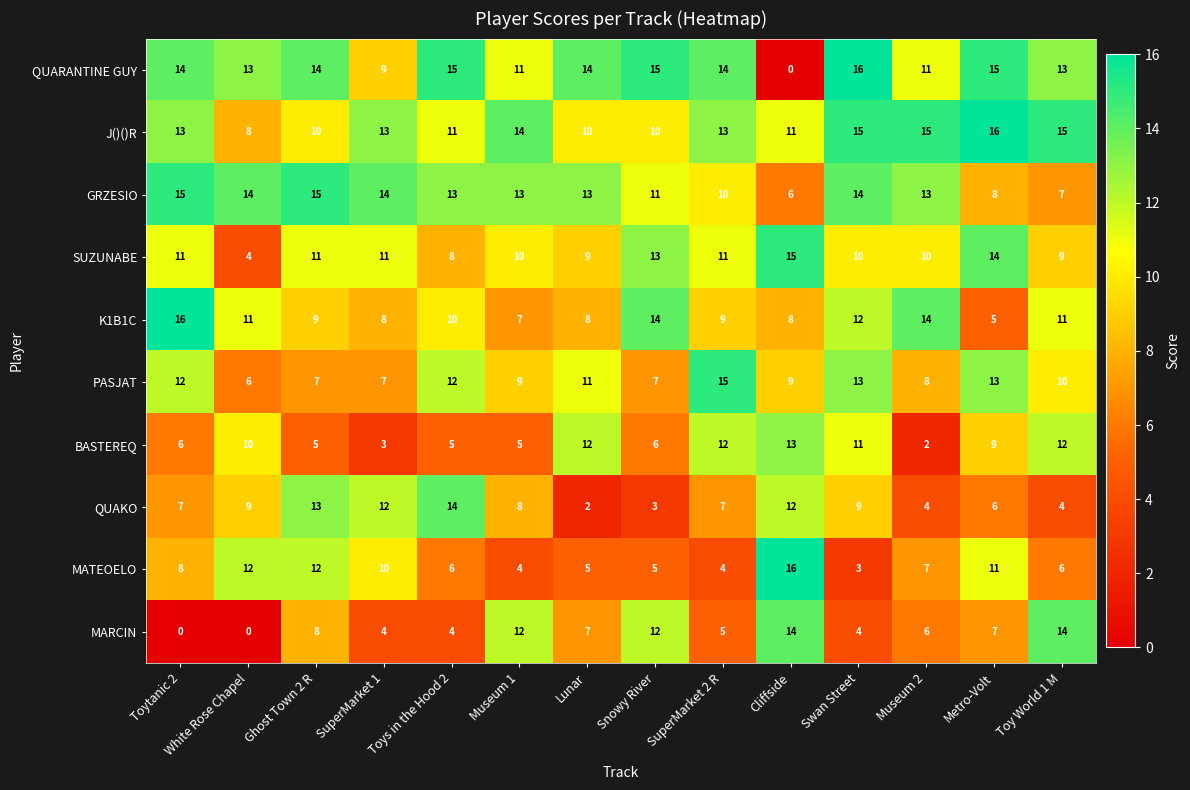

What is the difference between the highest and lowest values at Ghost Town 2 R?

10